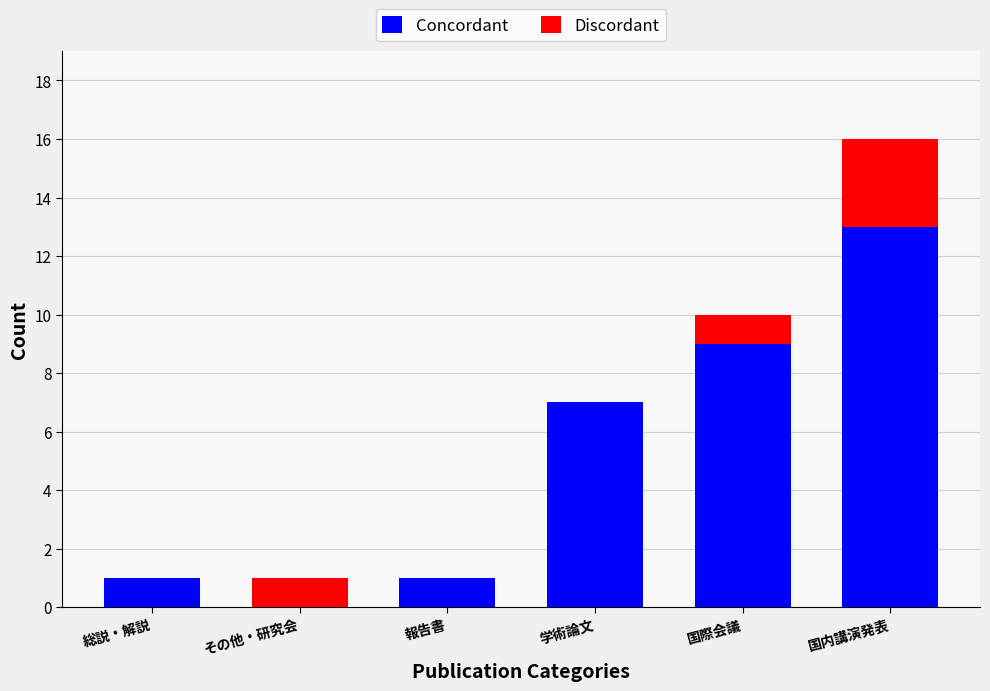

Are the bars grouped side by side (vs. stacked)?

No